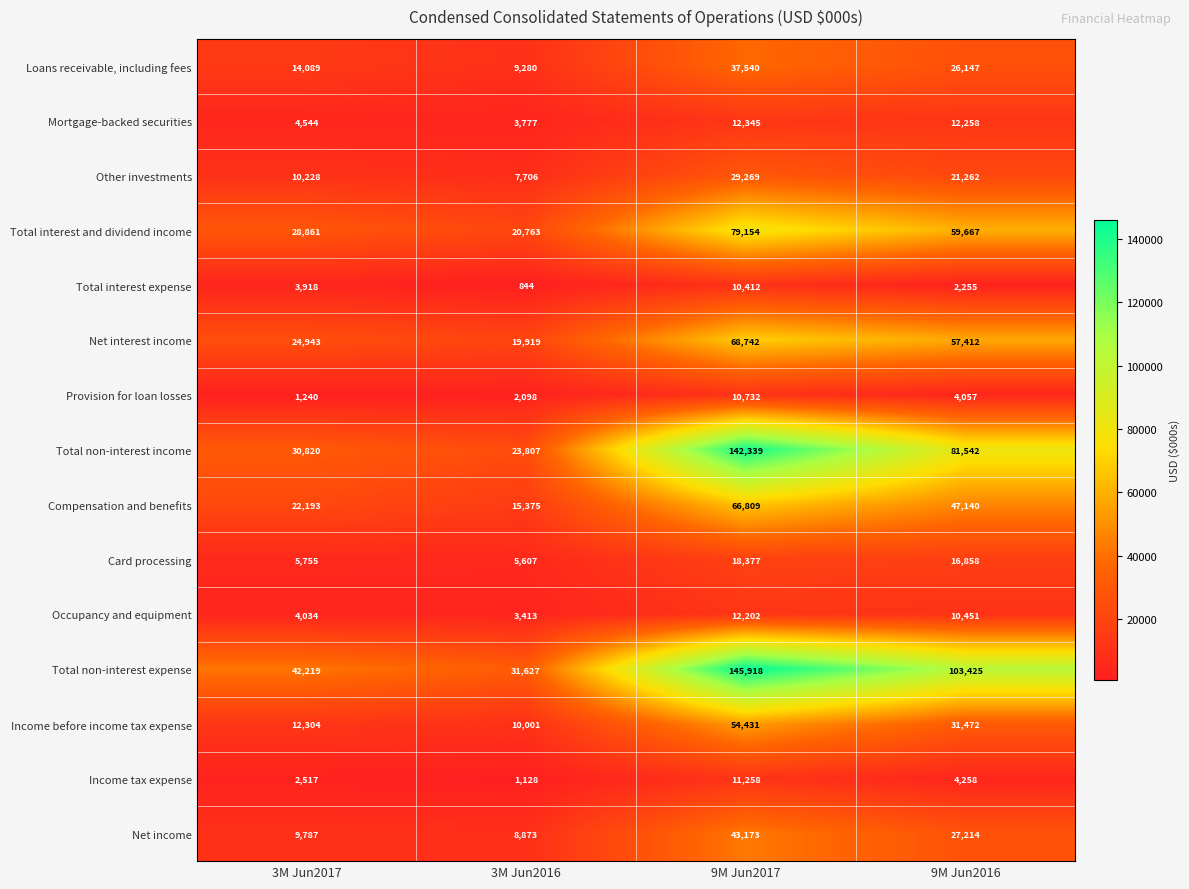

What is the difference between the highest and lowest values at 3M Jun2016?

30783